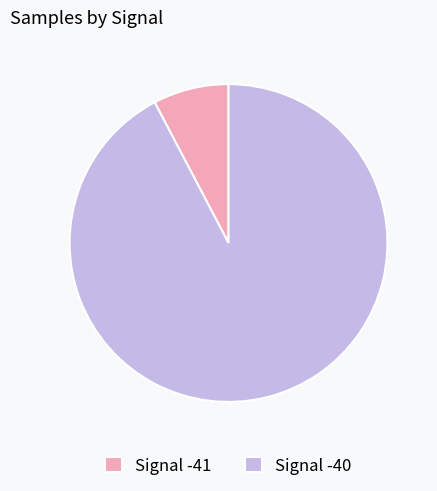

How many slices are in this pie chart?

2